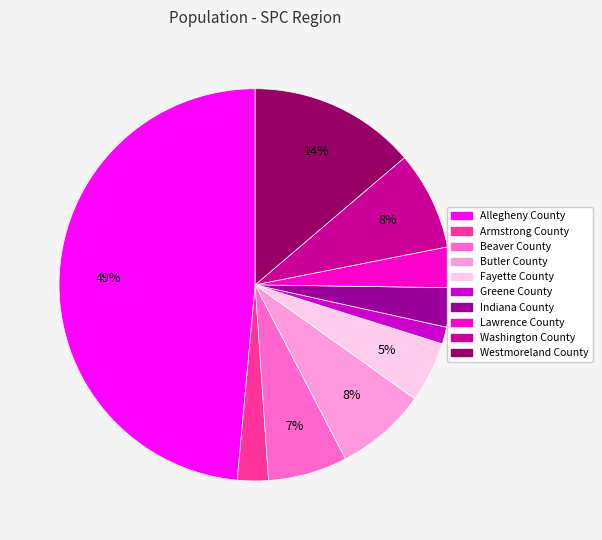

Is there any slice that represents more than half of the pie?

No